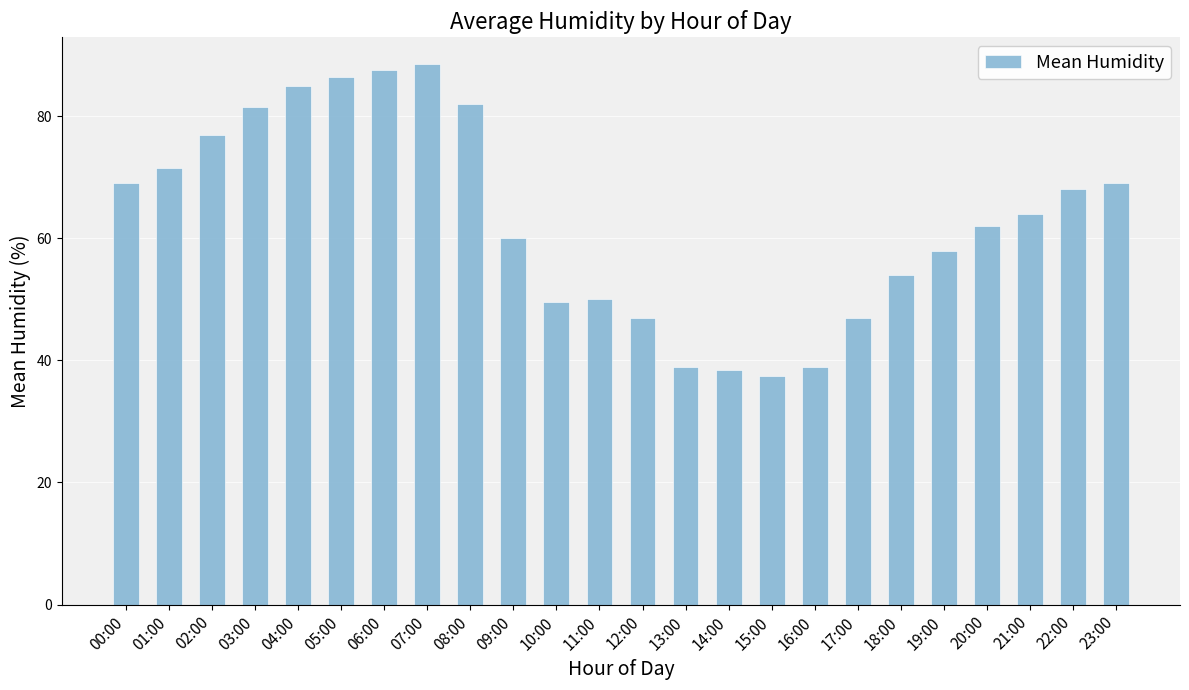

Read the value at 23:00.

69.0